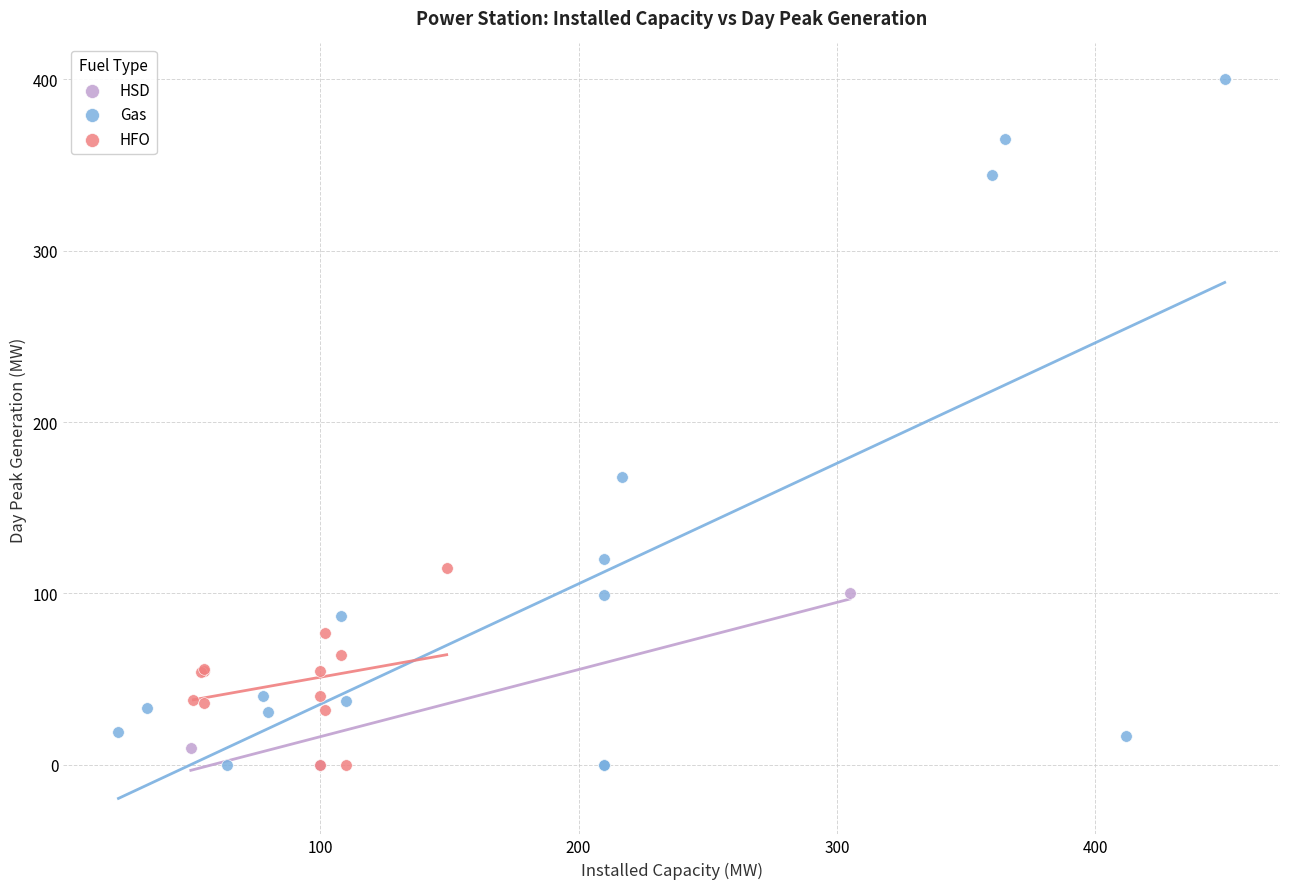

Which series reaches the maximum Y coordinate?

Gas